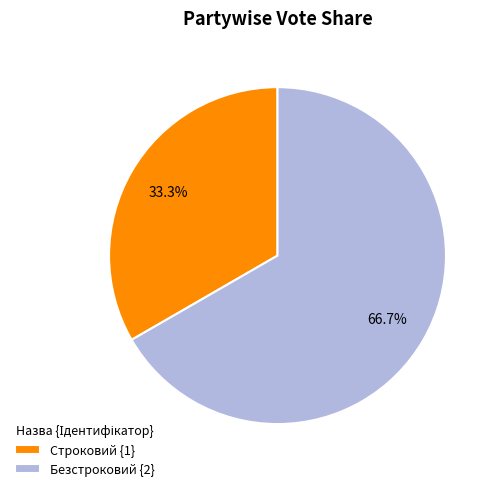

To the nearest percent, what percentage of the pie is Безстроковий?

67%